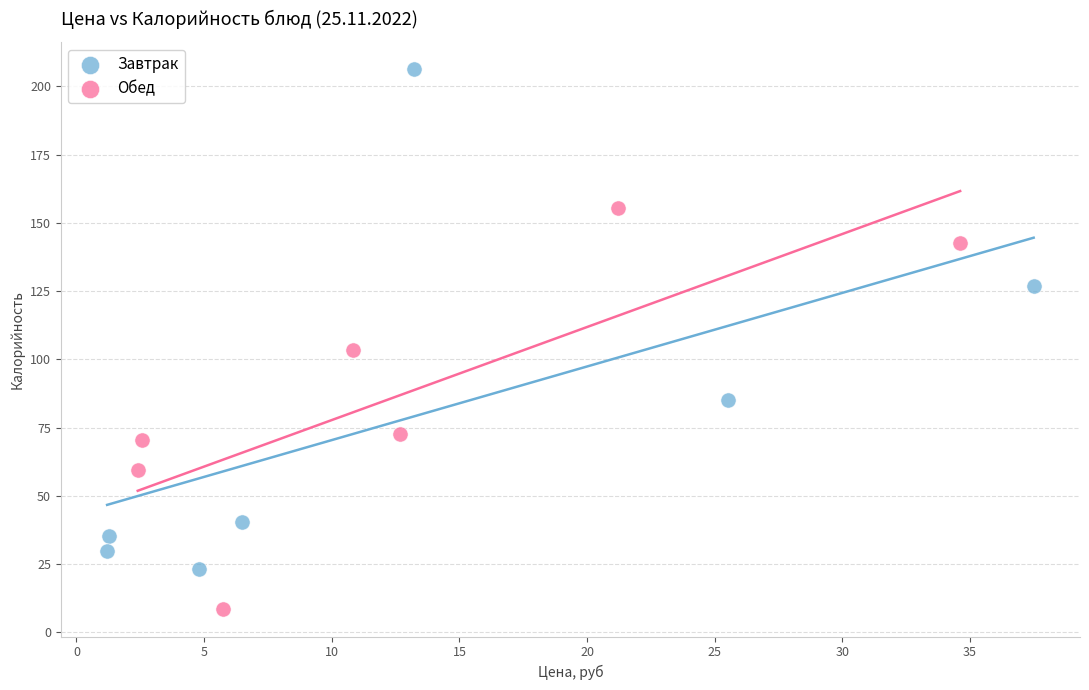

Which series contains the lowest Y value?

Обед